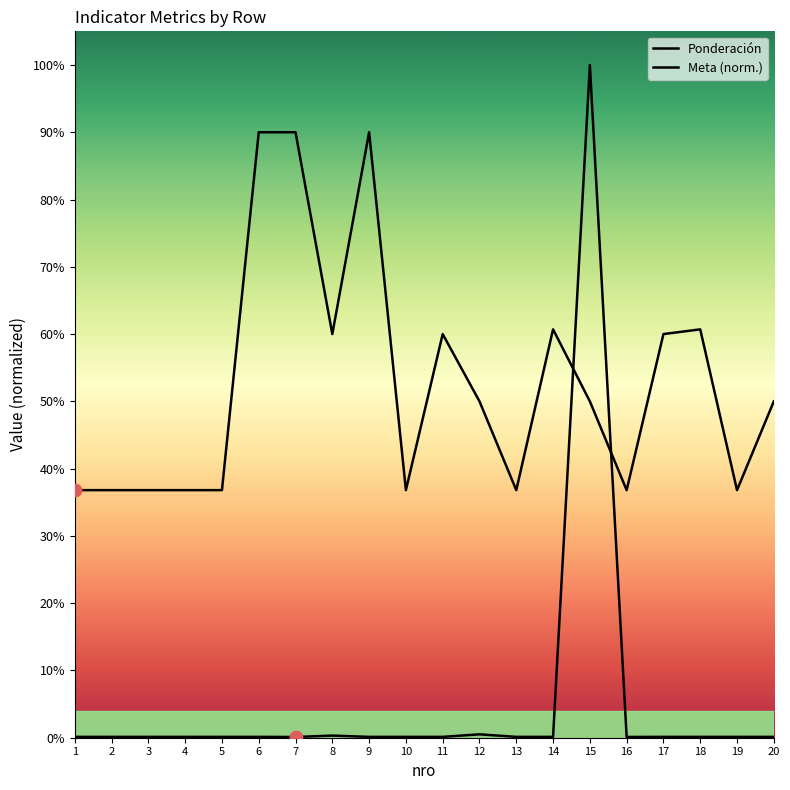

At how many categories does at least one series exceed 0?

20